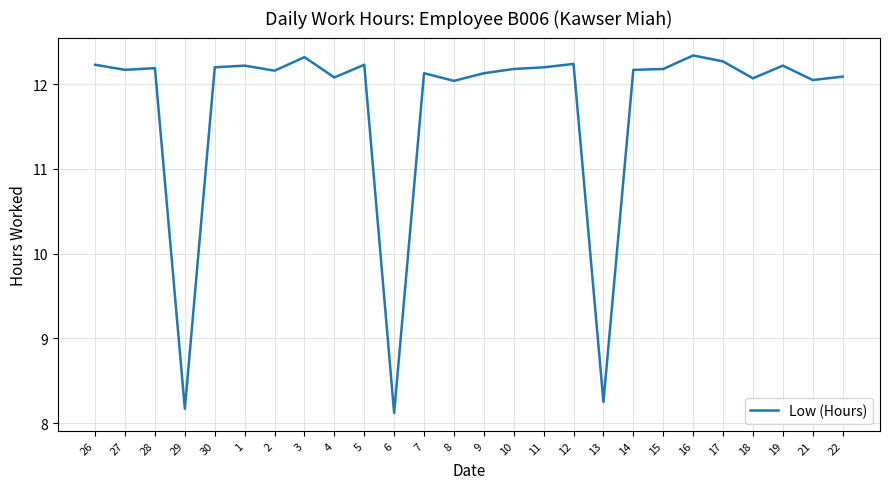

True or false: there are more than 2 points higher than both neighbors.

True